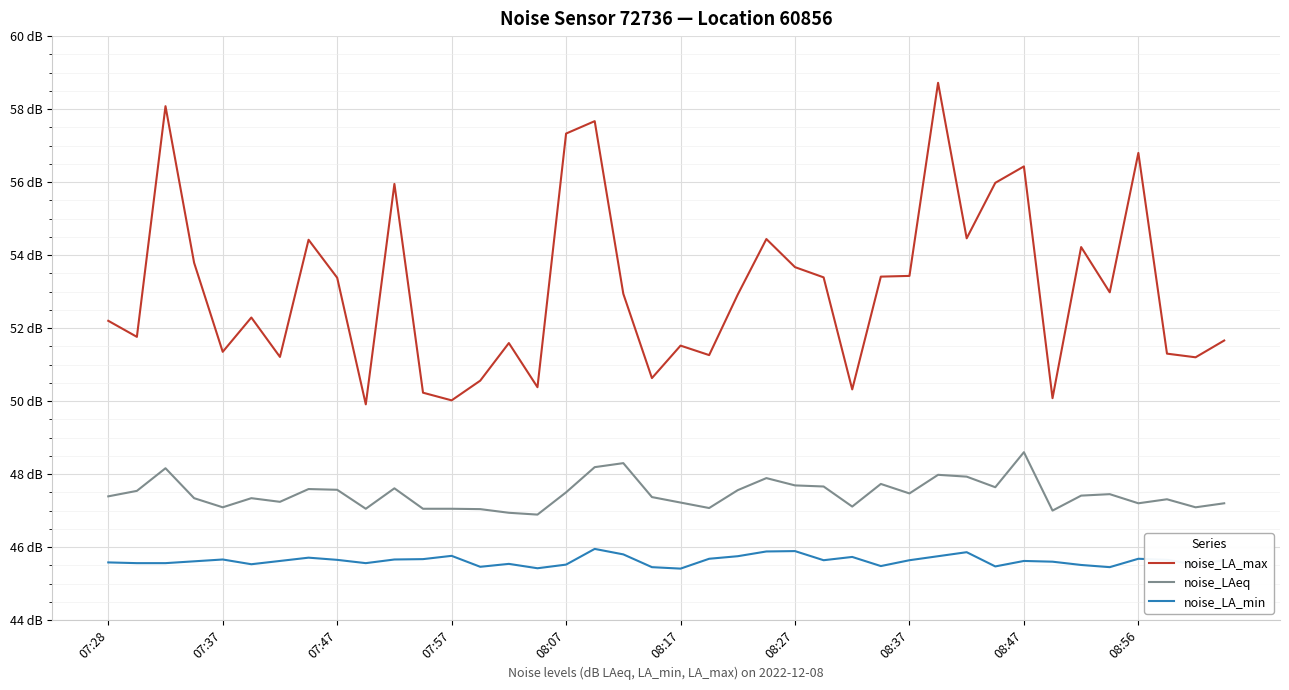

What is the sum of all noise_LAeq values?

1898.5